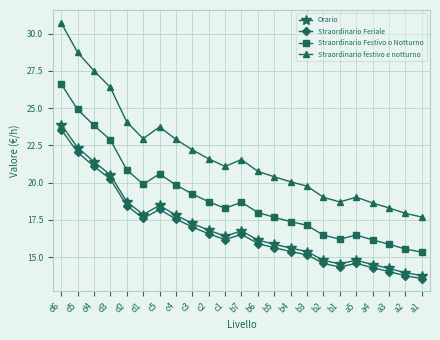

At d1, list the series in order from smallest to largest.

Straordinario Feriale, Orario, Straordinario Festivo o Notturno, Straordinario festivo e notturno